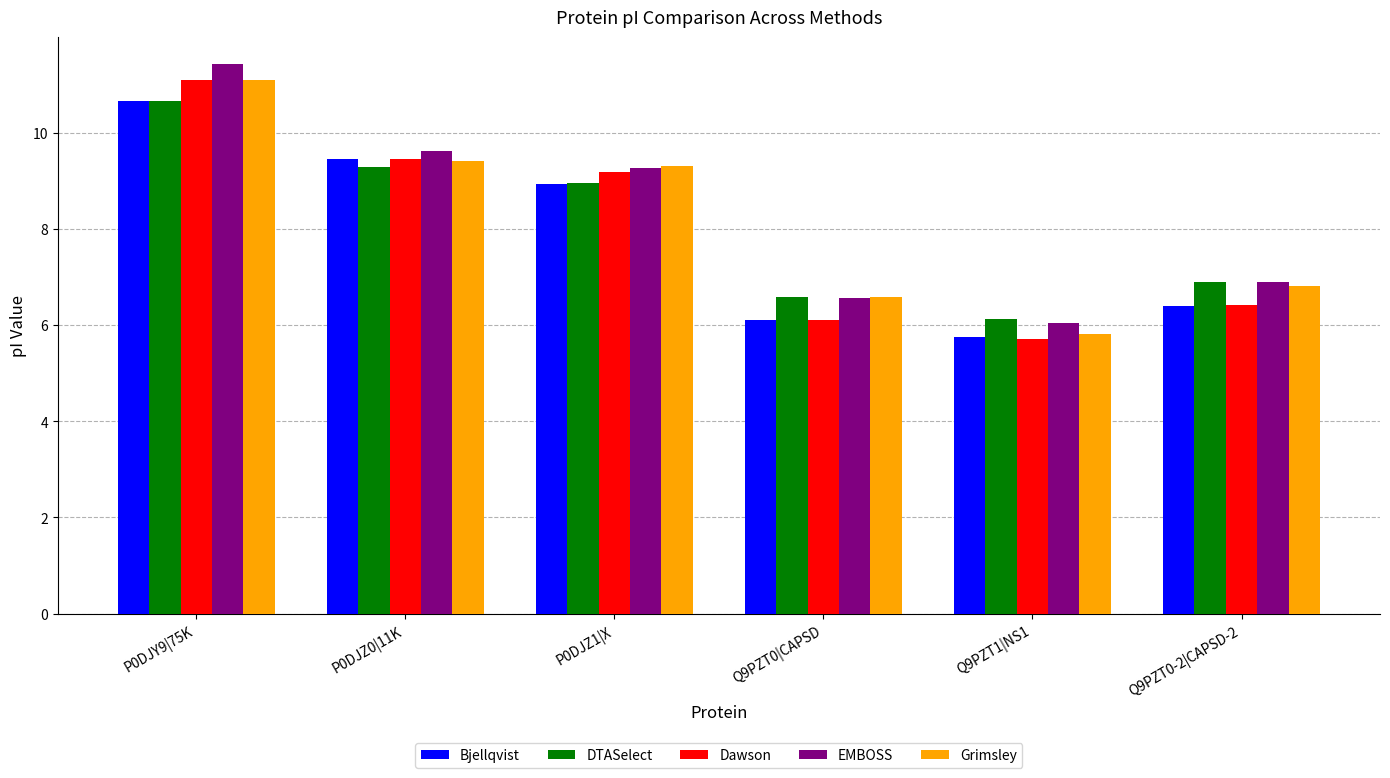

What is the approximate value of Grimsley at Q9PZT0-2|CAPSD-2?

6.8